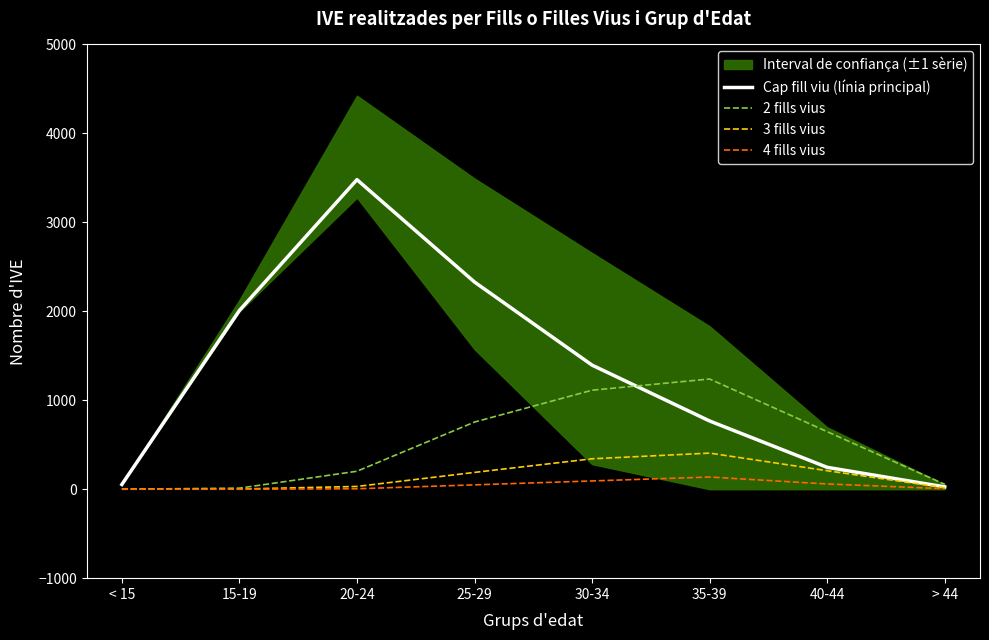

How many values in the 2 fills vius series exceed 647?

3